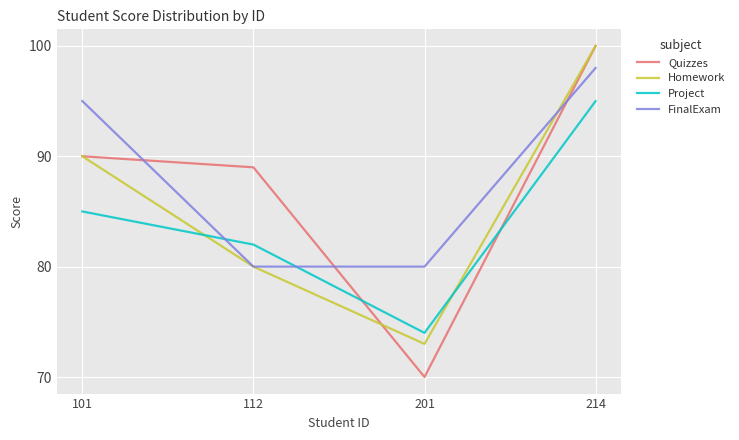

Where do FinalExam and Quizzes first cross each other?

101 and 112